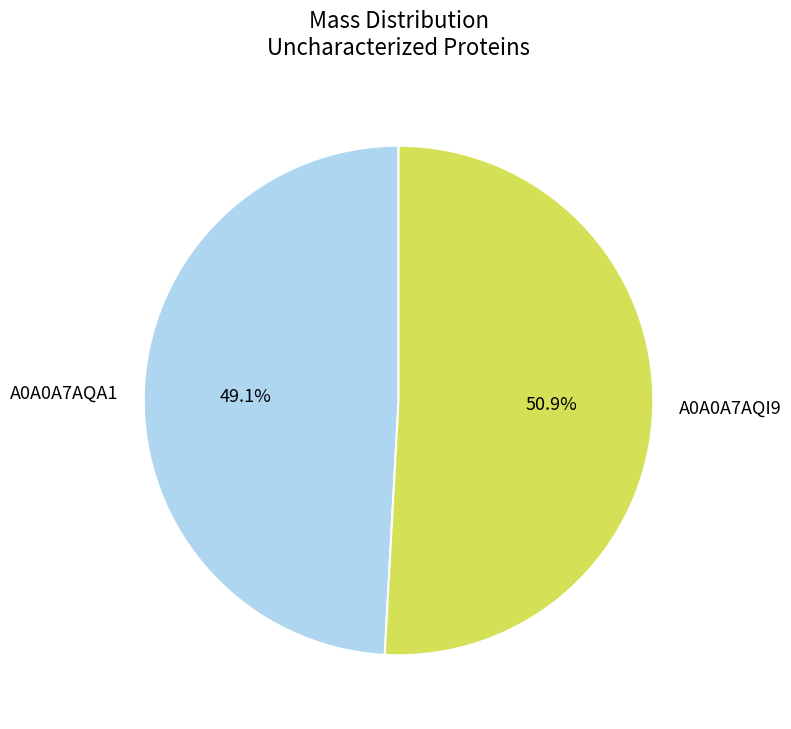

How many slices are in this pie chart?

2